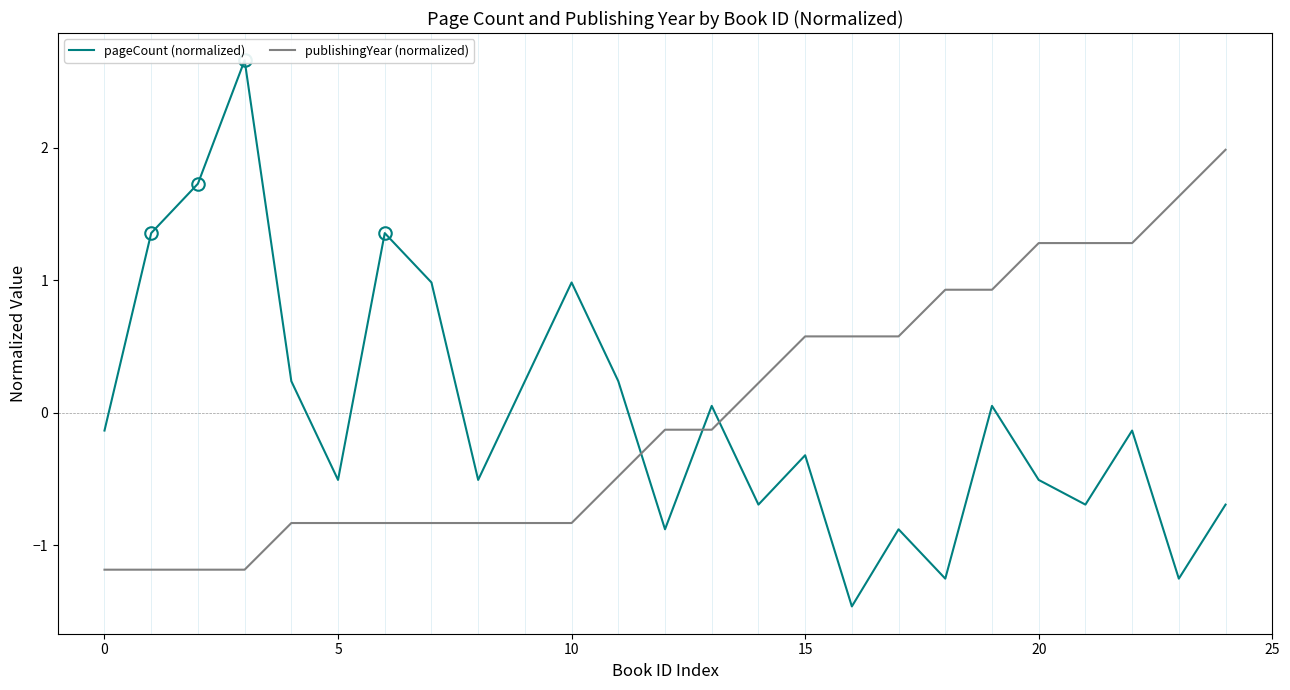

True or false: publishingYear (normalized) and pageCount (normalized) cross at least once.

True